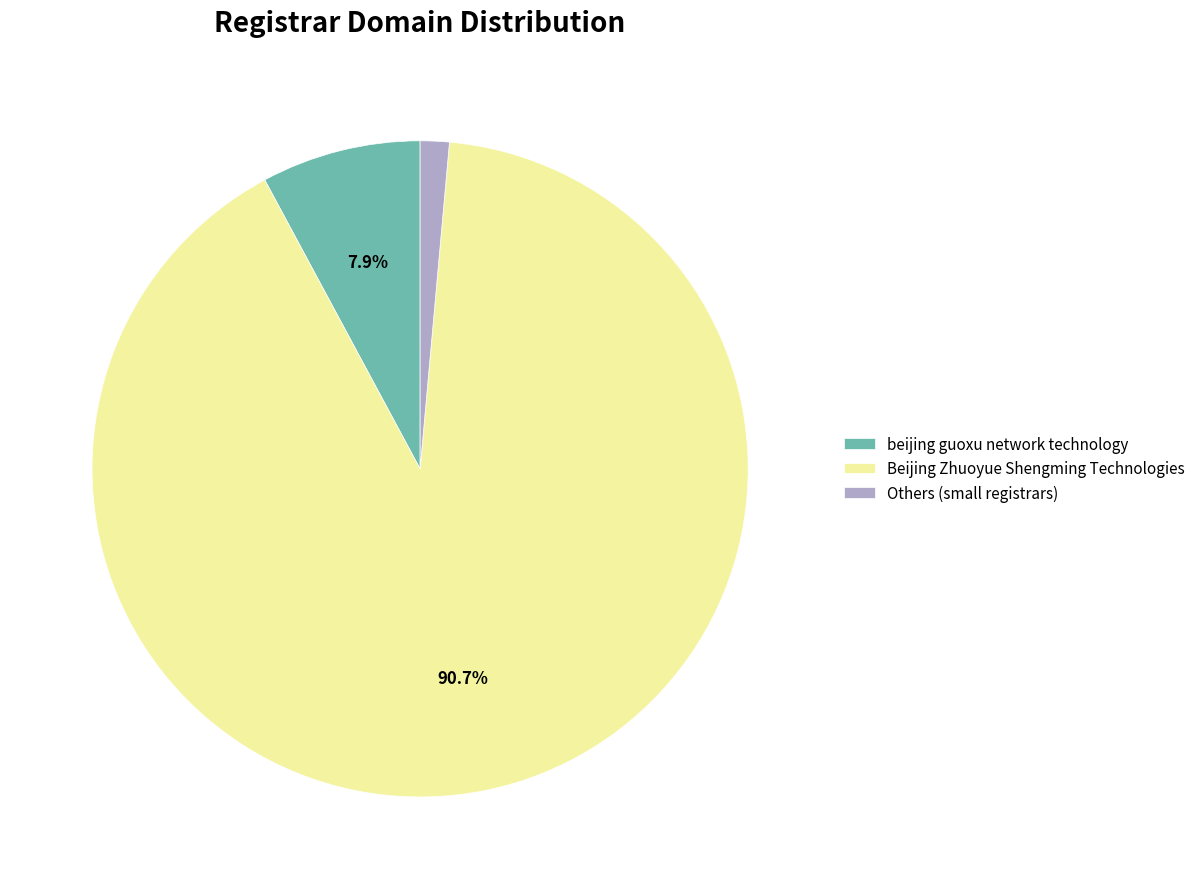

Between beijing guoxu network technology and Others (small registrars), which is larger?

beijing guoxu network technology